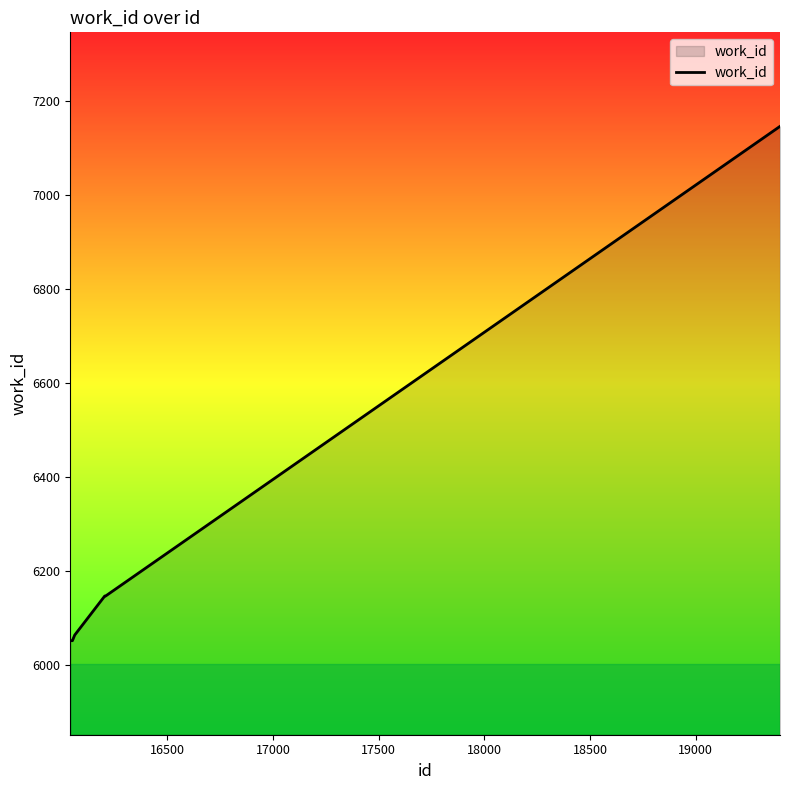

What is the average value?

6268